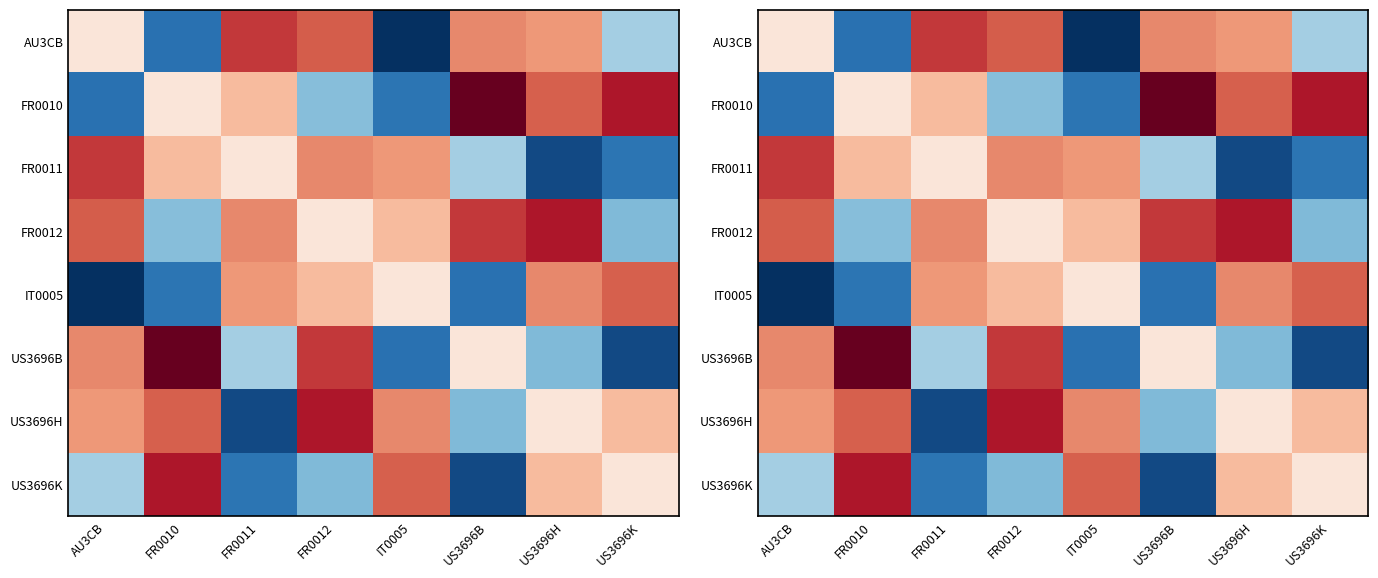

Count the number of categories in the chart.

8